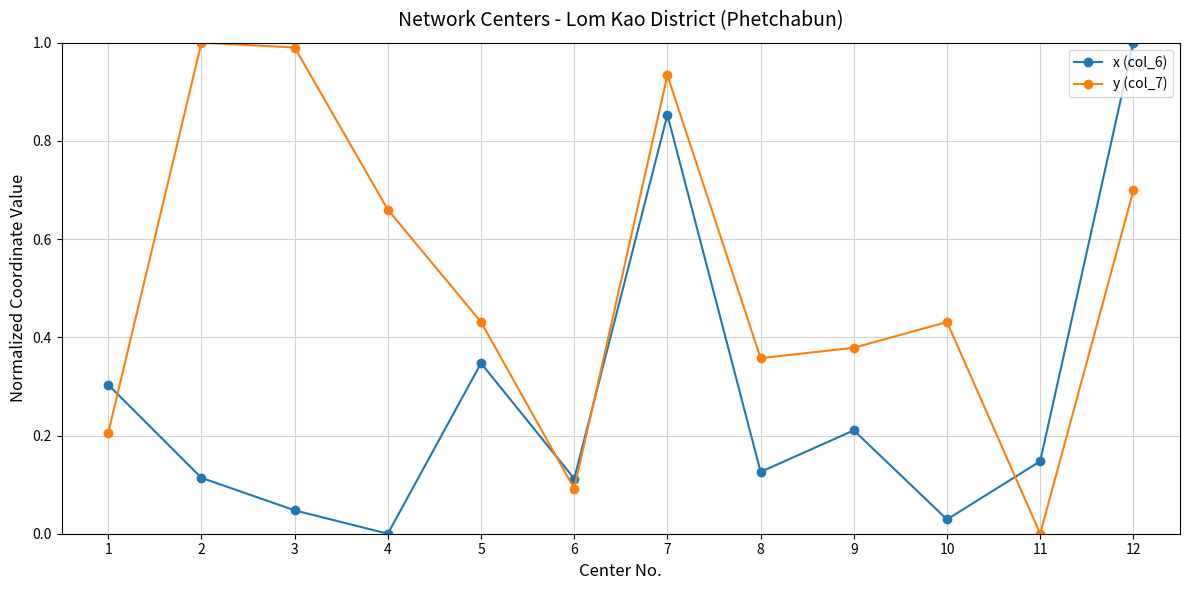

Which series changed the most between 5 and 9?

x (col_6)